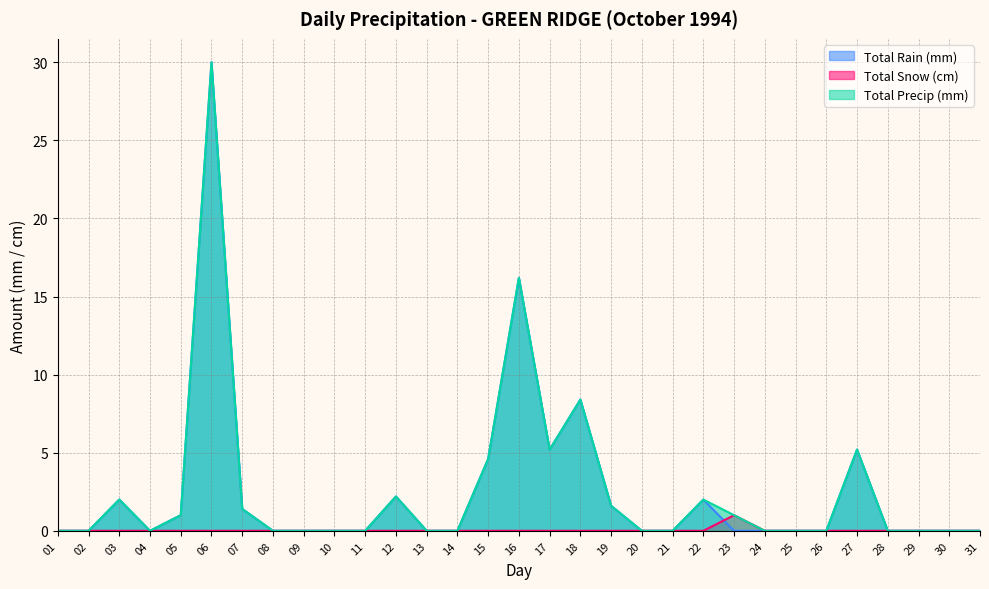

Which label corresponds to the smallest value in the chart?

01